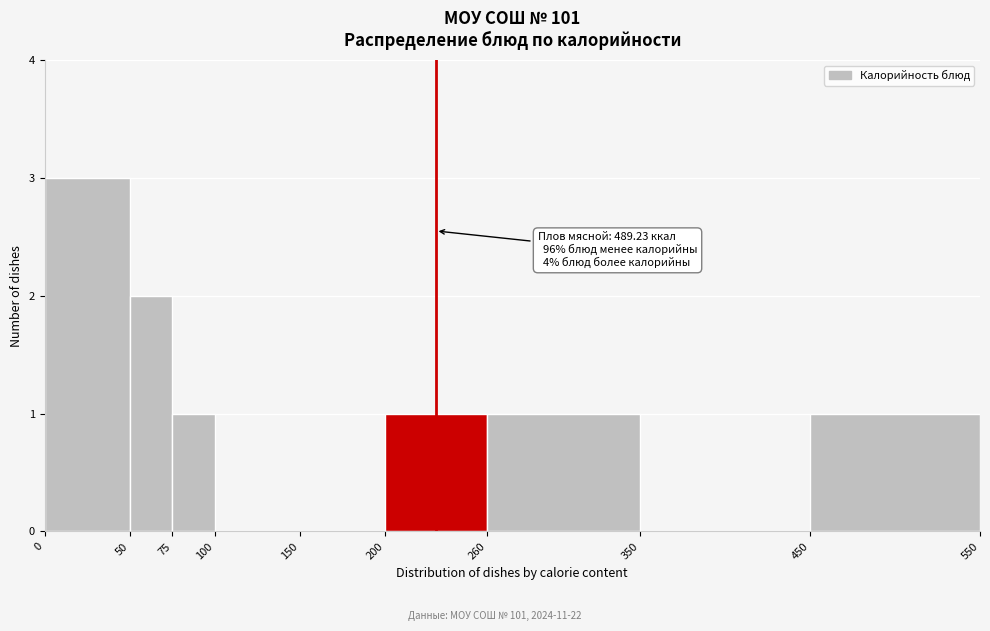

Which range on the x-axis has the tallest bar?

0 to 50